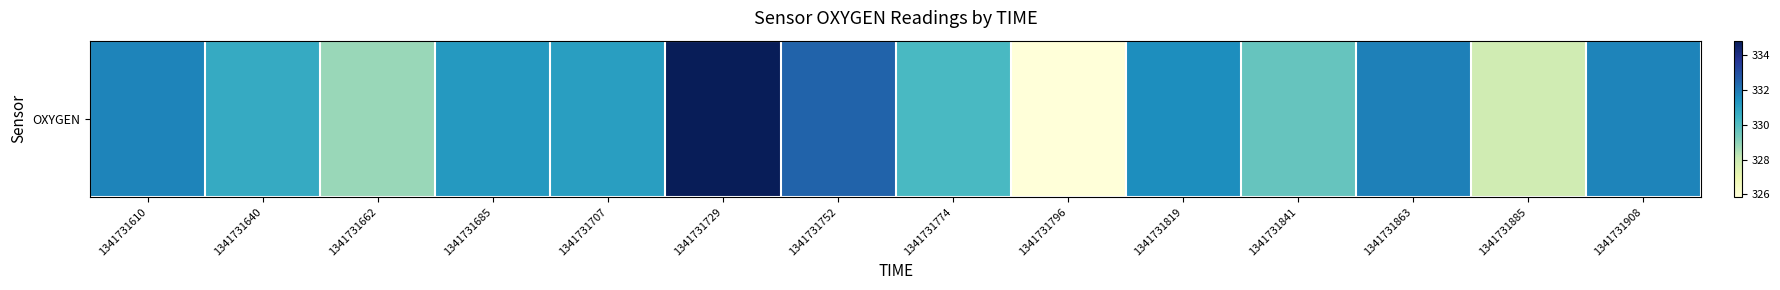

What is the minimum value shown in the chart?

325.8